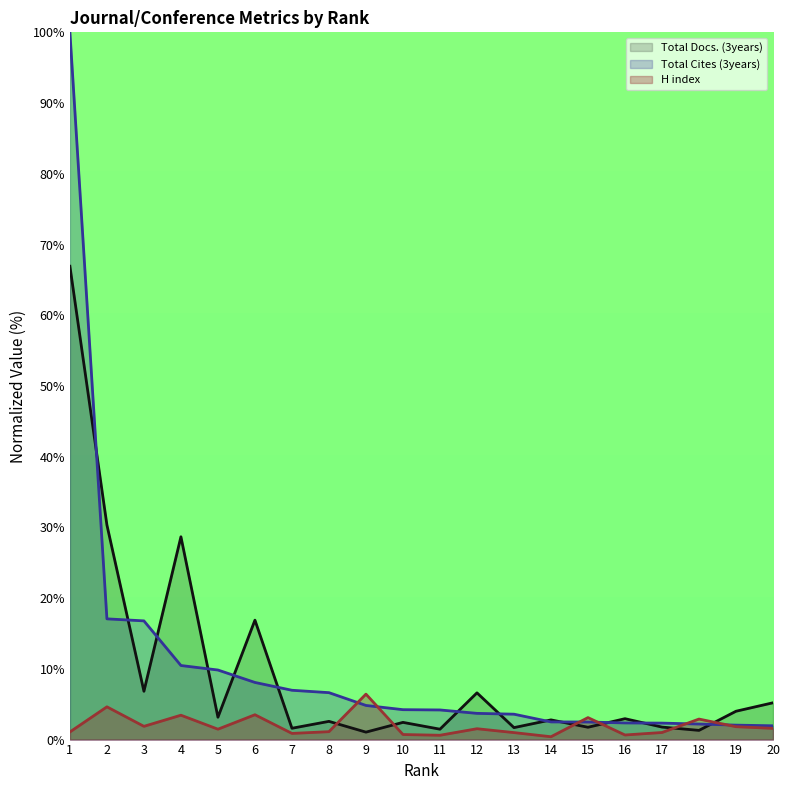

What is the value of the Total Cites (3years) (line) point at the 15th from the left?

2.5